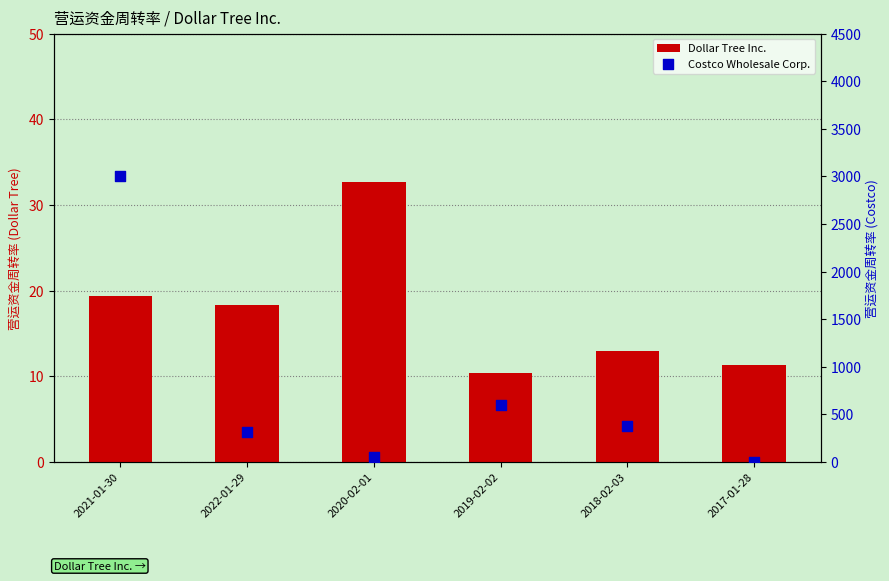

What is the total value across all series at 2017-01-28?

11.3